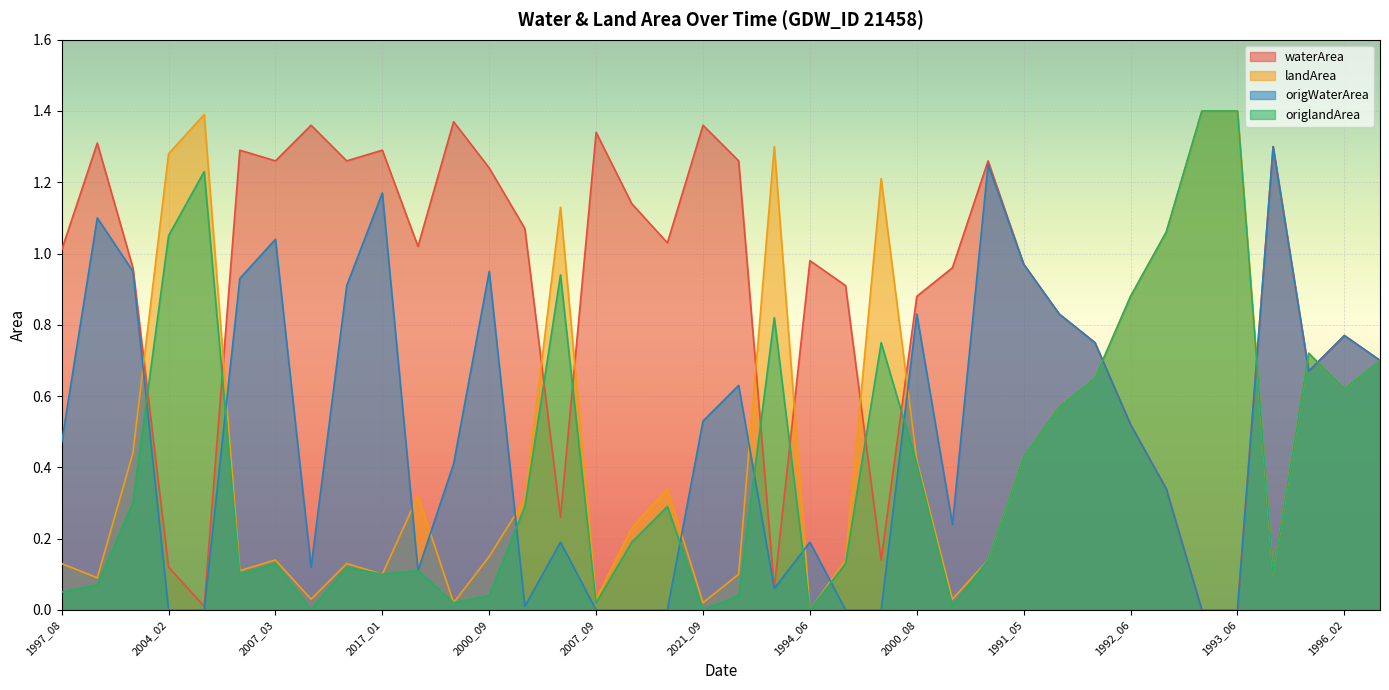

List the series in order of their peak value, highest first.

landArea, origlandArea, waterArea, origWaterArea